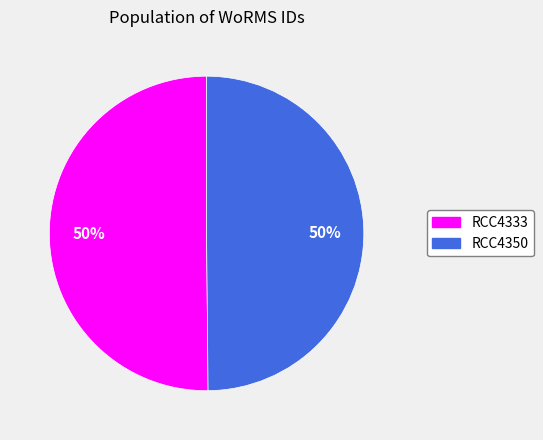

What is the ratio of the value at RCC4333 to the value at RCC4350?

1.0